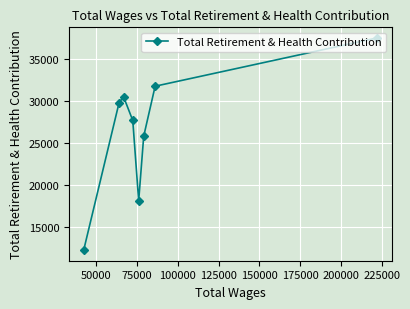

Is this an area chart (filled region under the line)?

No